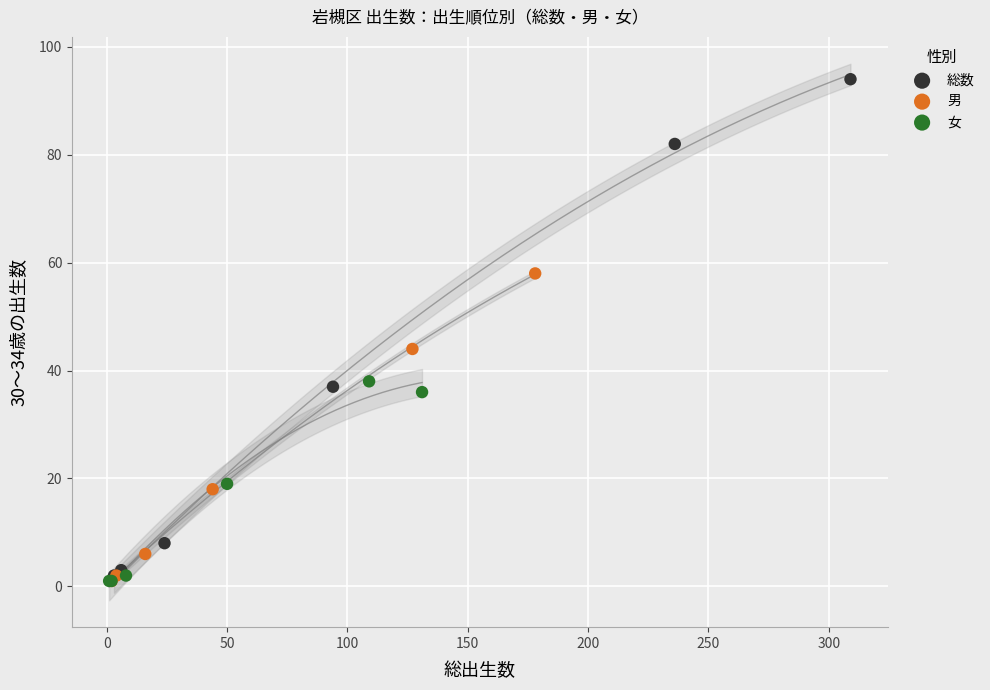

Which series has the widest spread of Y values?

総数